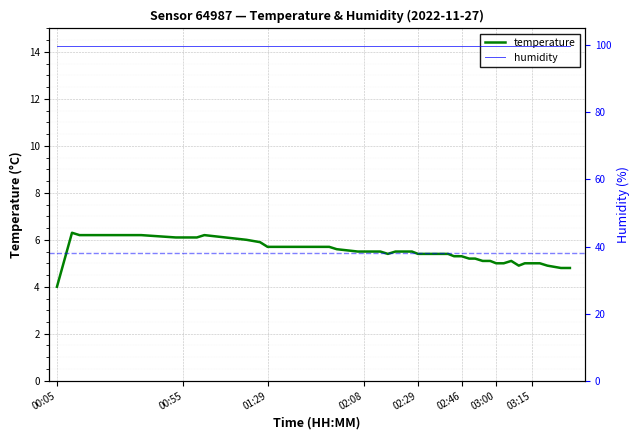

What is the minimum value for humidity?

99.9